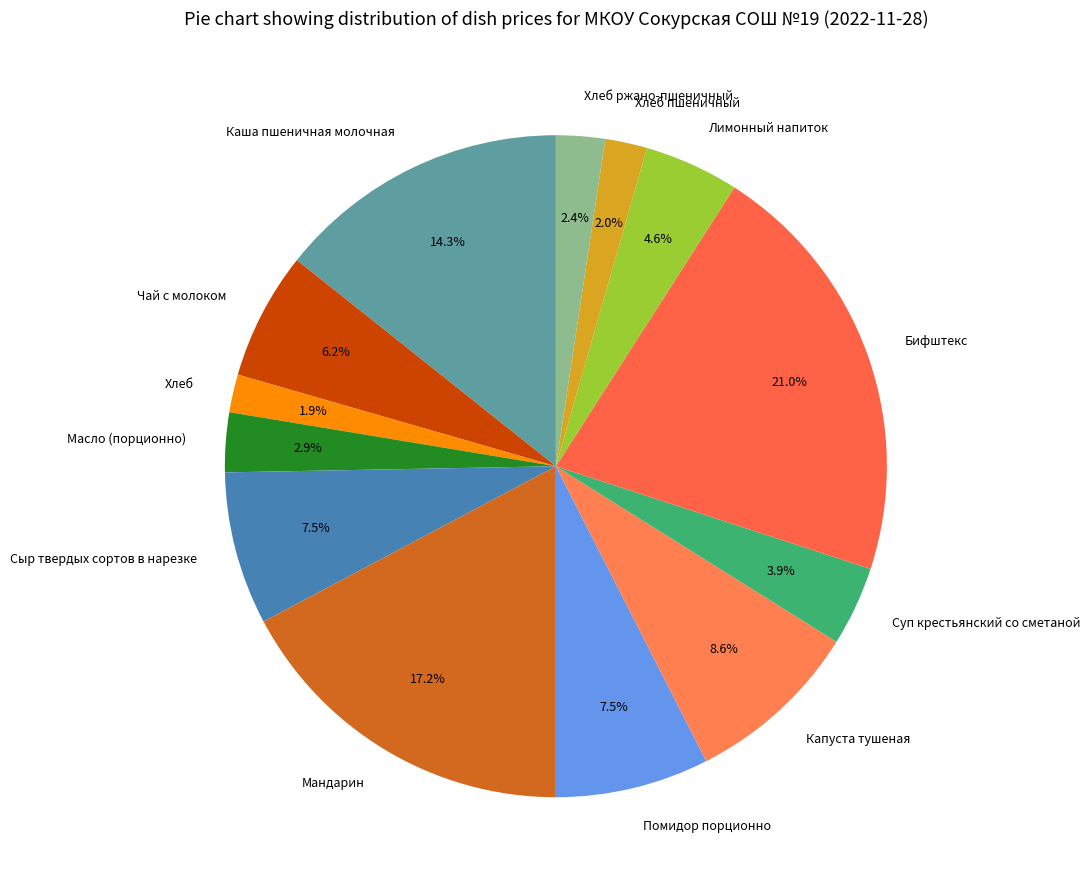

Between Хлеб ржано-пшеничный and Масло (порционно), which is larger?

Масло (порционно)